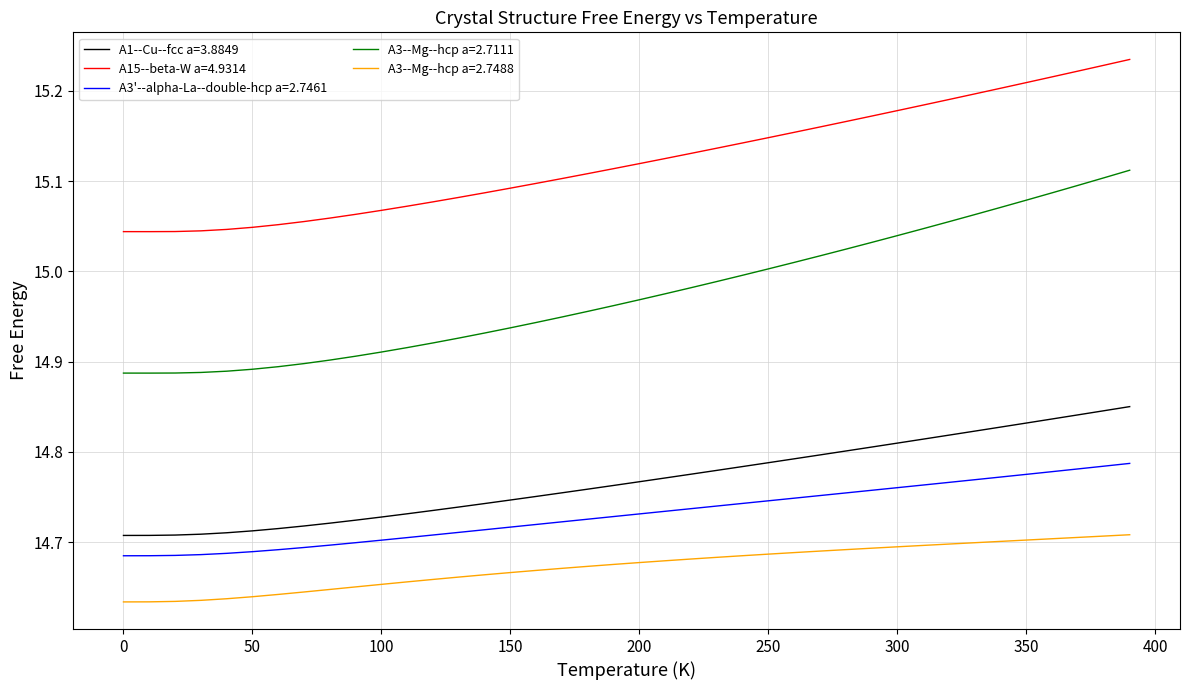

Which series has the widest spread of values?

A3--Mg--hcp a=2.7111